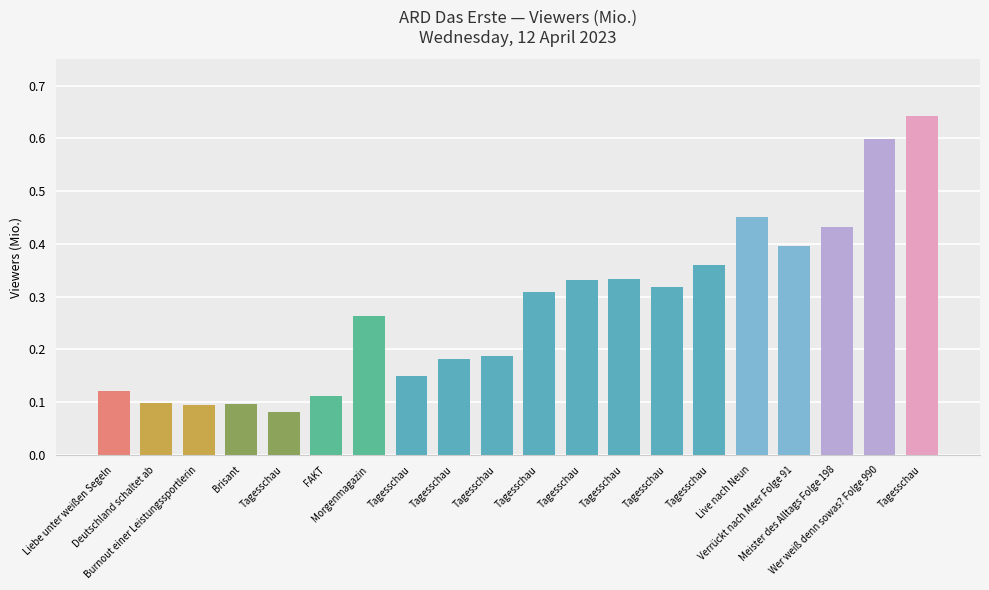

What is the value of the 2nd bar from the left?

0.1